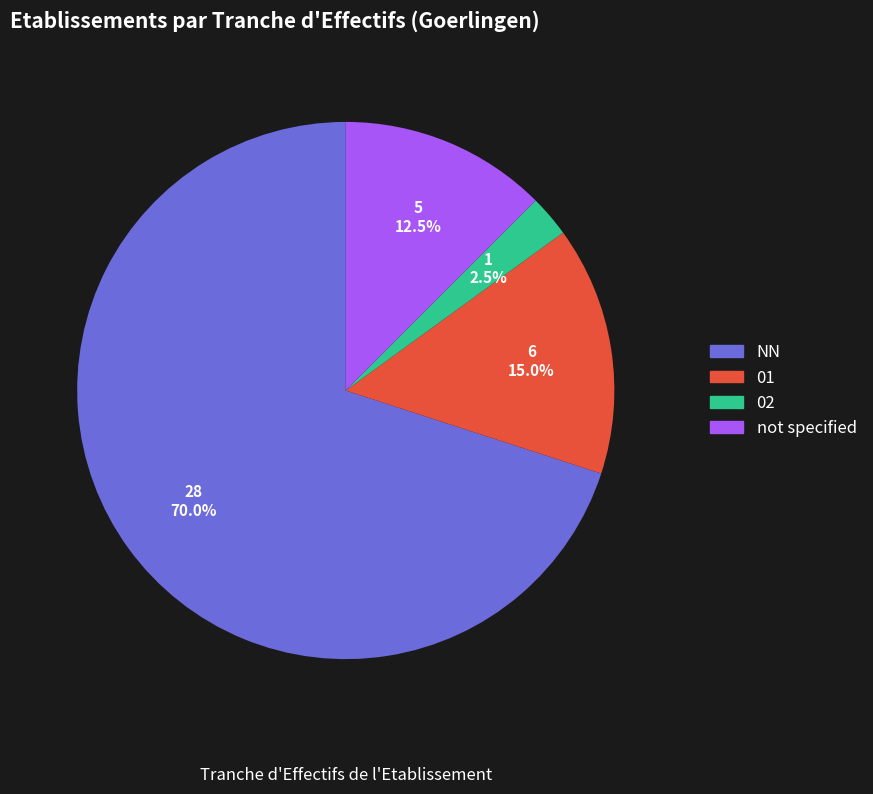

Is there a majority slice in this chart?

Yes